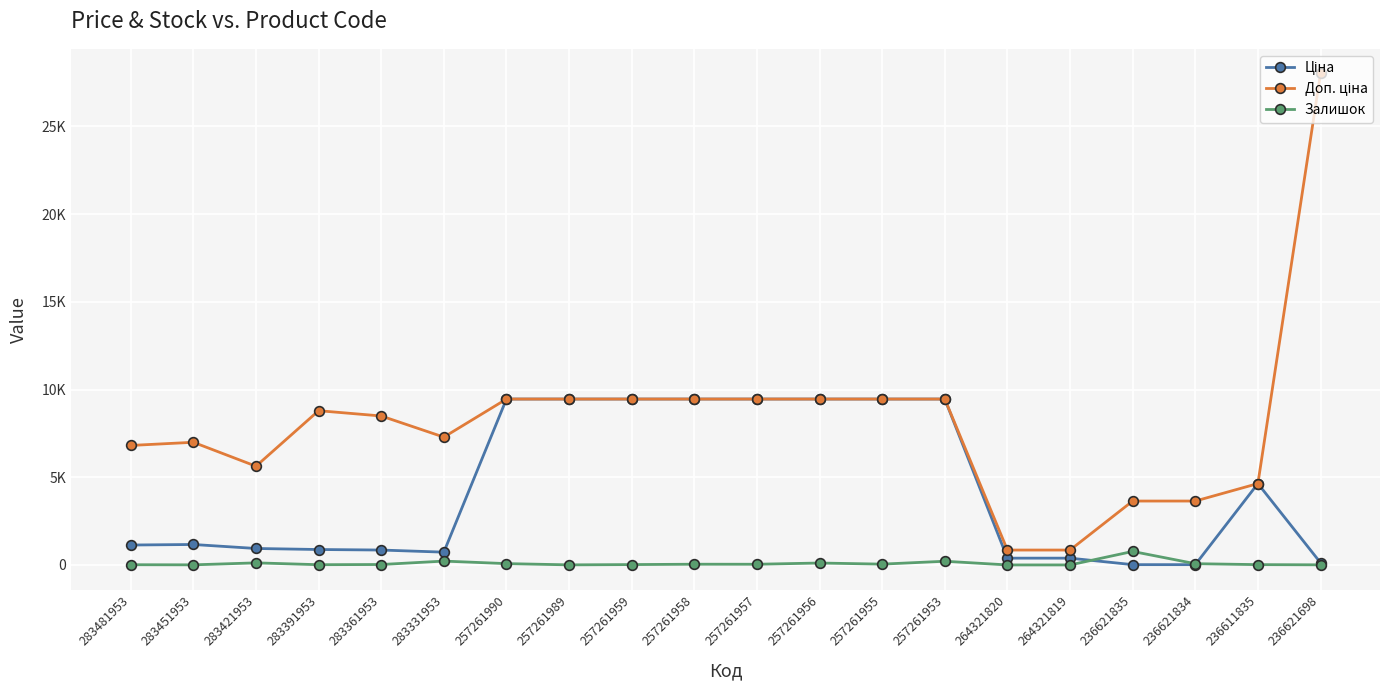

What is the label of the 16th point from the left?

264321819